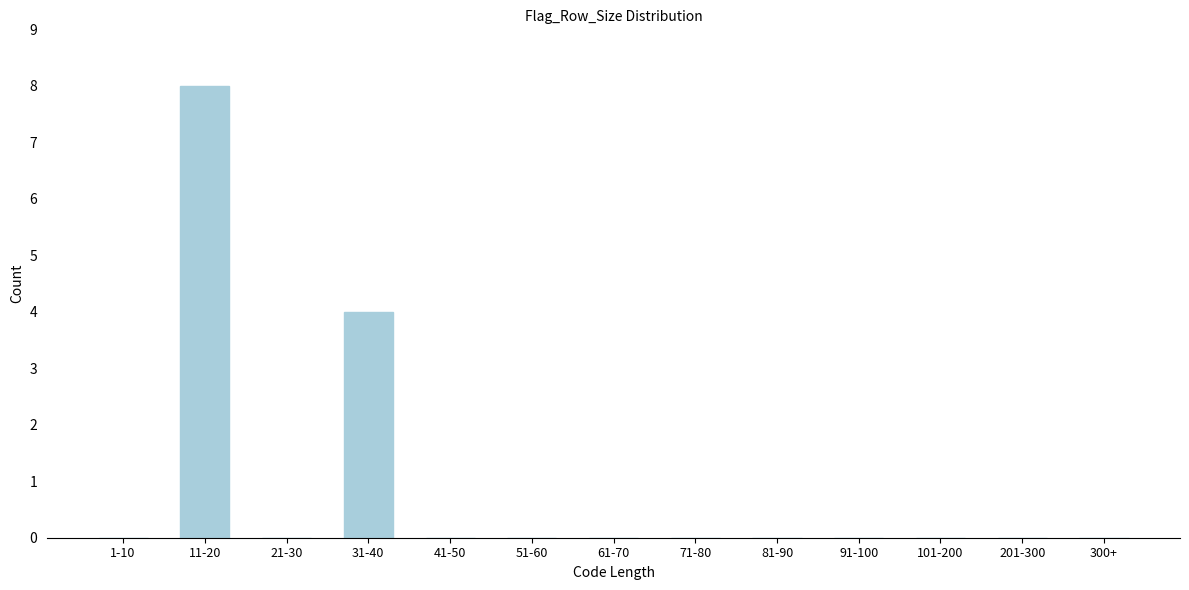

Reading left to right, transcribe all the data shown in this chart.

1-10=0	11-20=8	21-30=0	31-40=4	41-50=0	51-60=0	61-70=0	71-80=0	81-90=0	91-100=0	101-200=0	201-300=0	300+=0